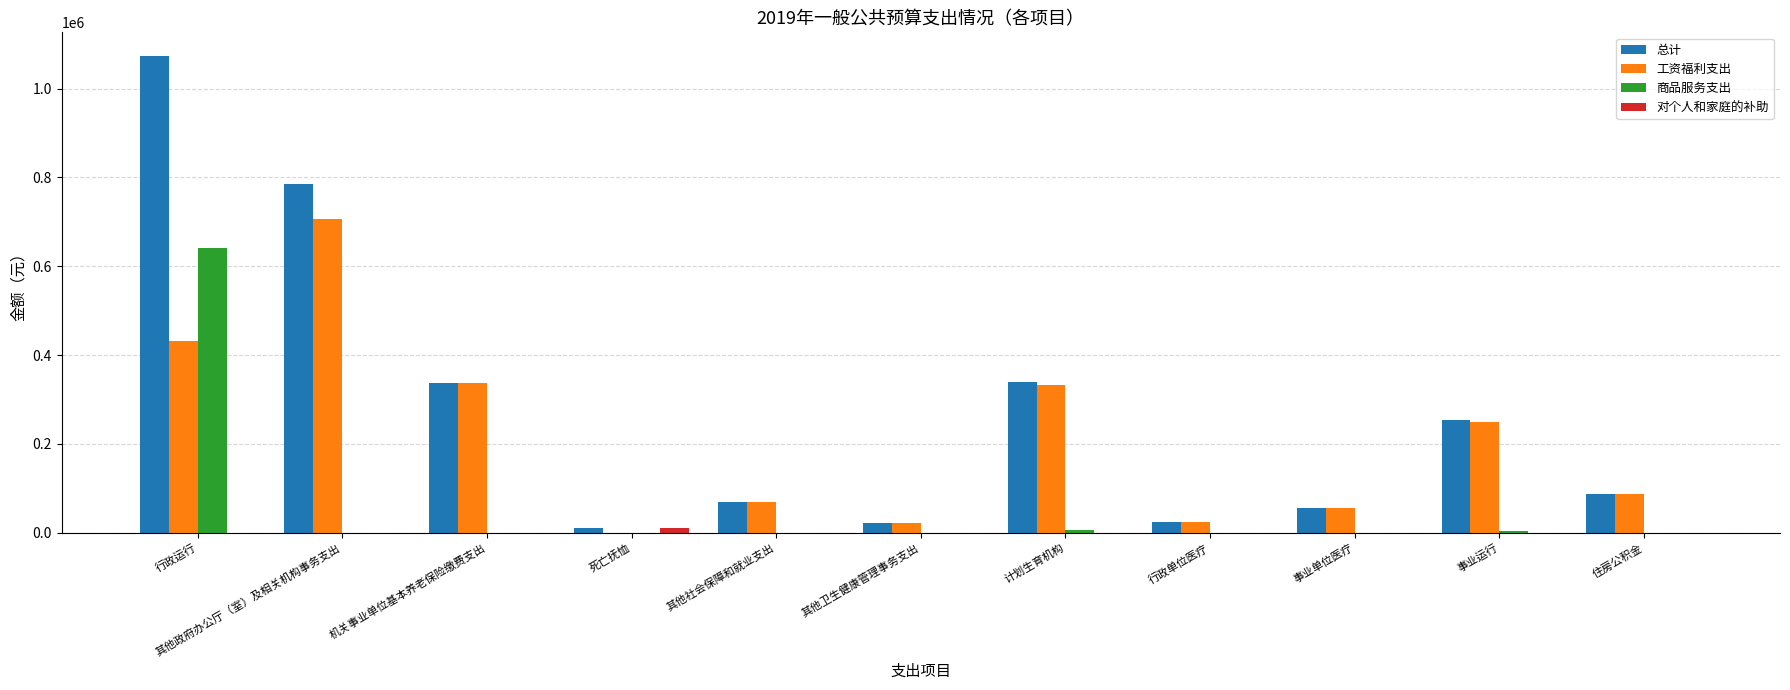

The 工资福利支出 series shows 23625.8 at 行政单位医疗. True or false?

True